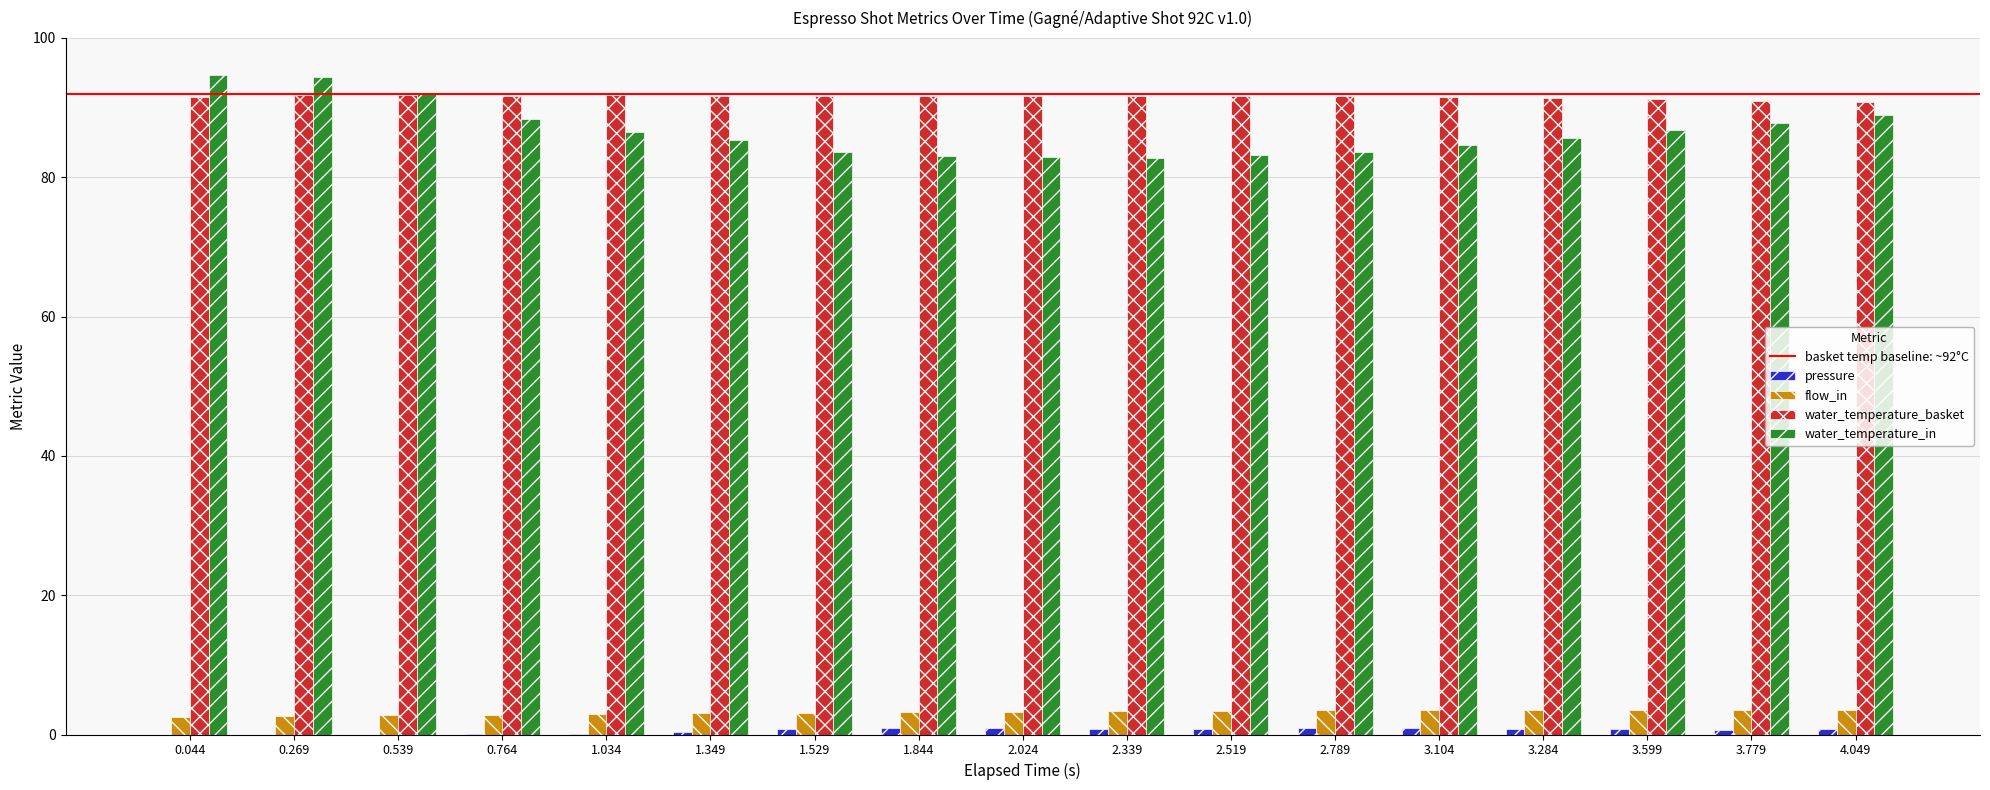

What is the maximum value shown in the chart?

94.7